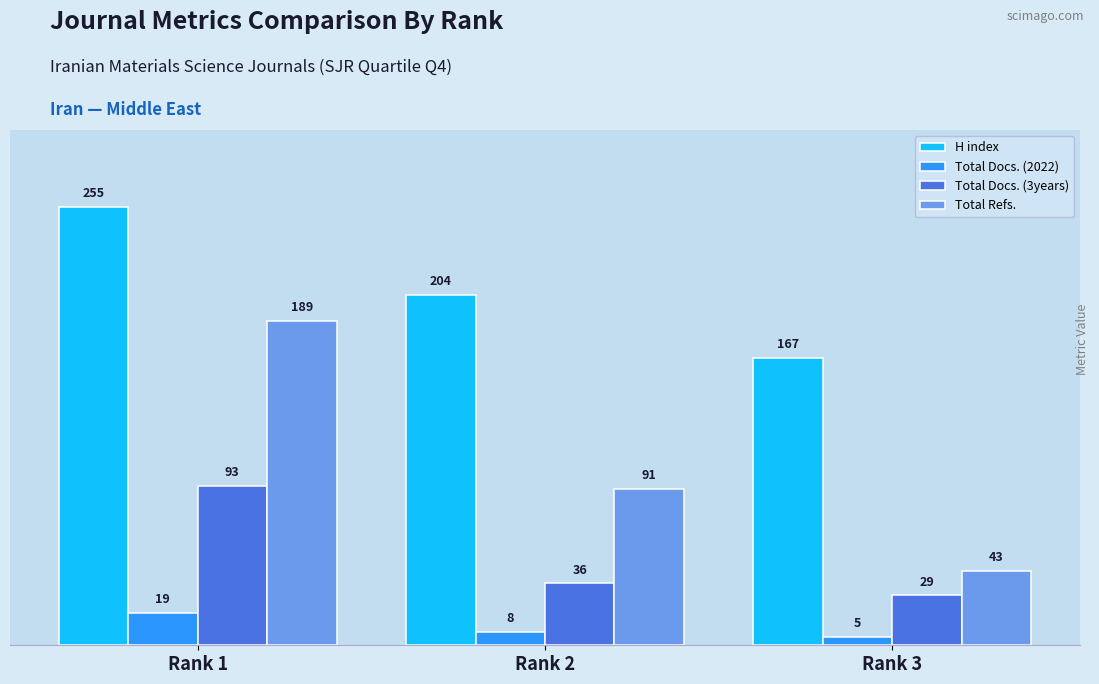

Reading left to right, transcribe all the data shown in this chart.

H index: Rank 1=255	Rank 2=204	Rank 3=167
Total Docs. (2022): Rank 1=19	Rank 2=8	Rank 3=5
Total Docs. (3years): Rank 1=93	Rank 2=36	Rank 3=29
Total Refs.: Rank 1=189	Rank 2=91	Rank 3=43